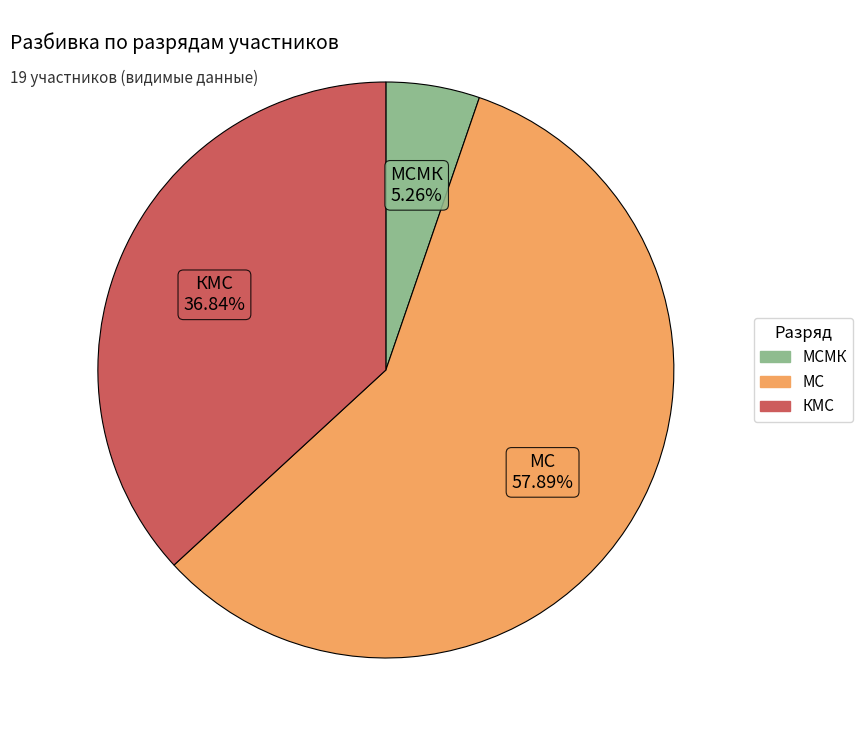

Is there any slice that represents more than half of the pie?

Yes